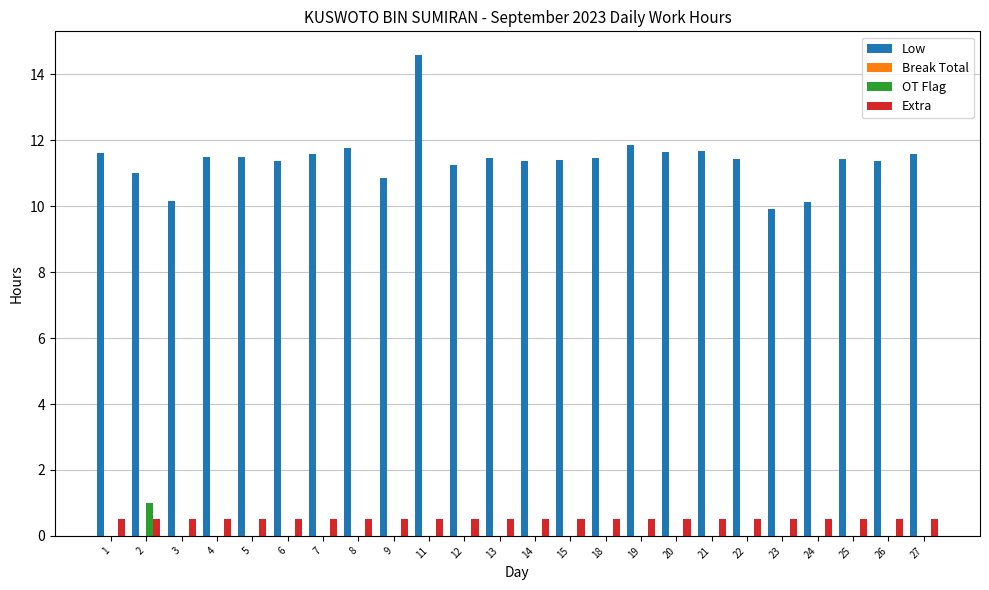

What is the maximum value shown in the chart?

14.6